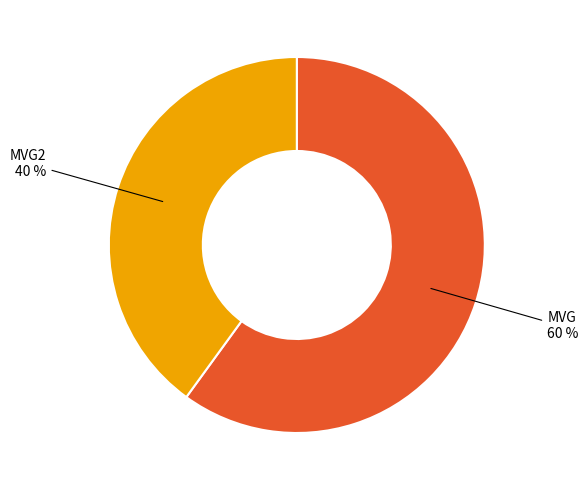

To the nearest percent, what percentage of the pie is MVG2?

40%